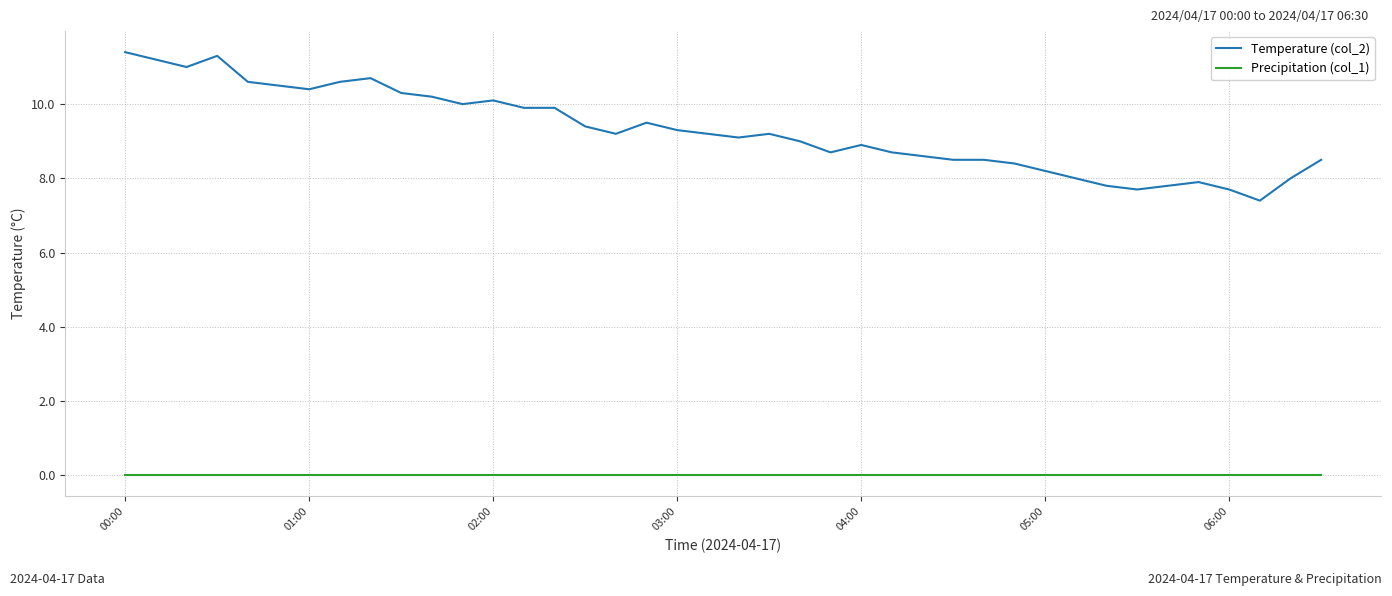

Which series has the widest spread of values?

Temperature (col_2)